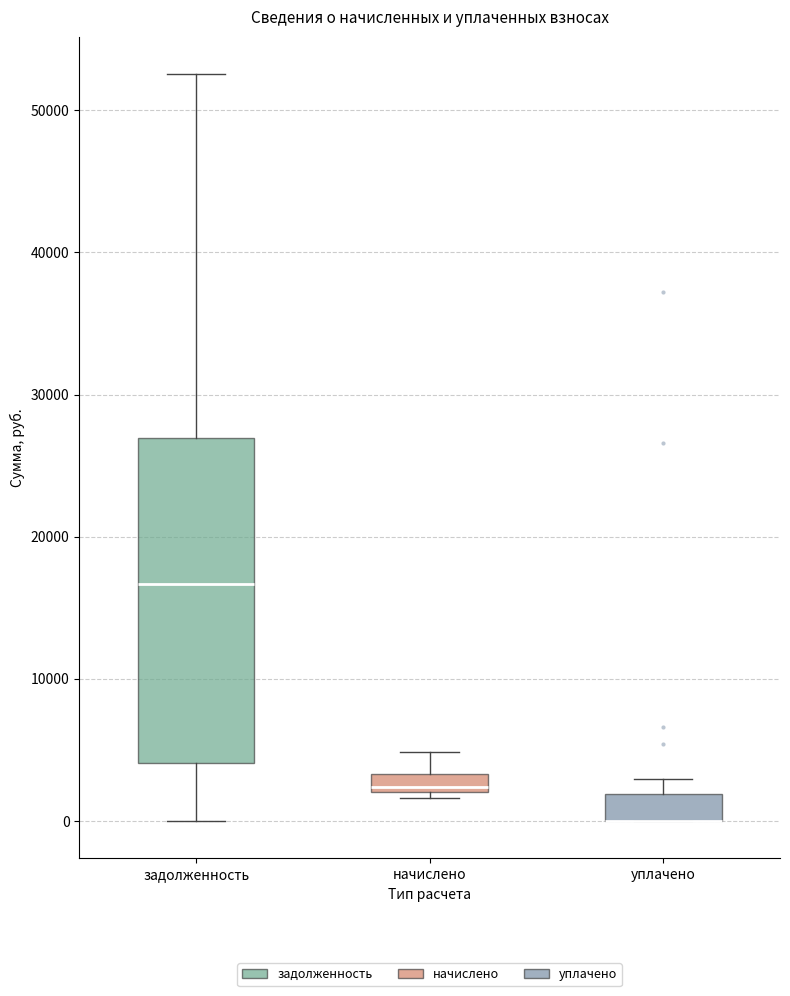

Where does the upper whisker of the box for уплачено end on the y-axis? The values are not printed on the chart, so give them approximately, as read against the axis.

3000